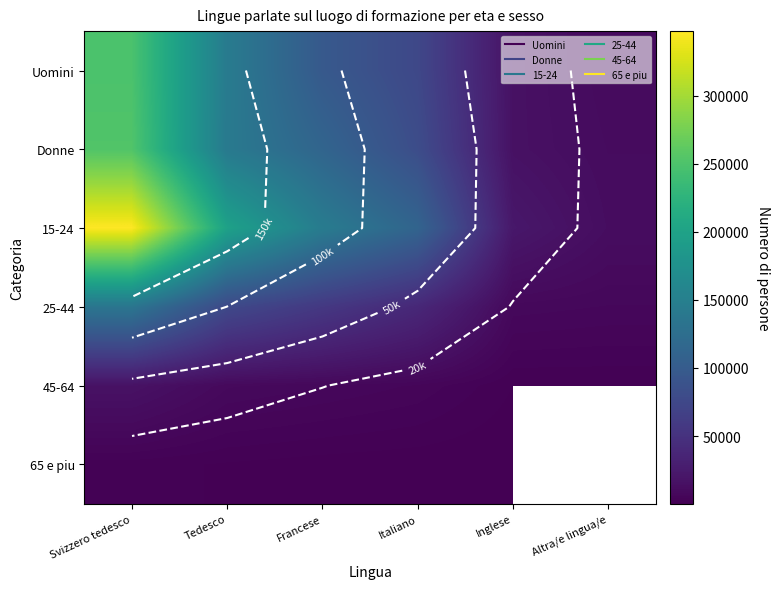

Which series has the largest range (max minus min)?

15-24